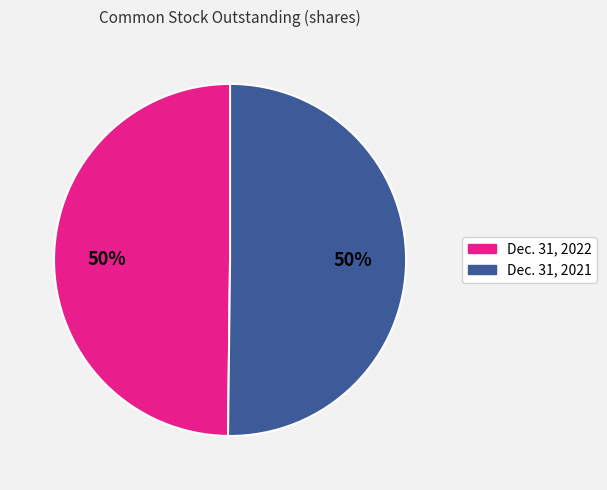

What percentage is the Dec. 31, 2022 slice, to the nearest percent?

50%